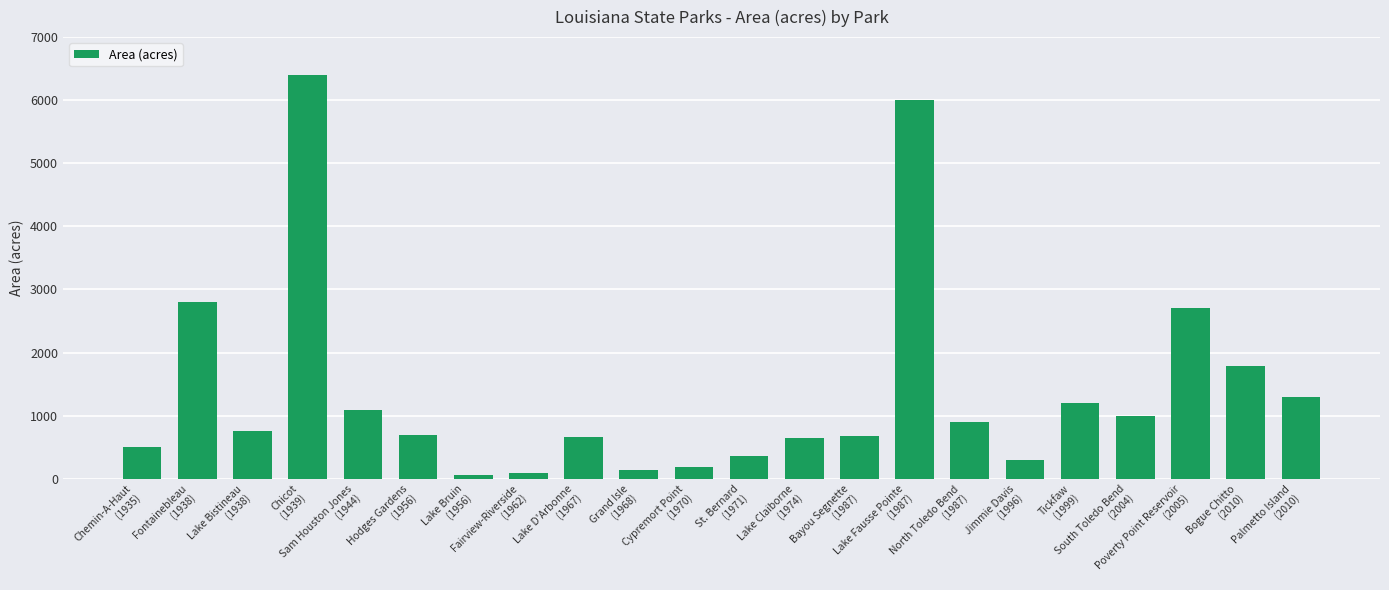

What is the average value?

1374